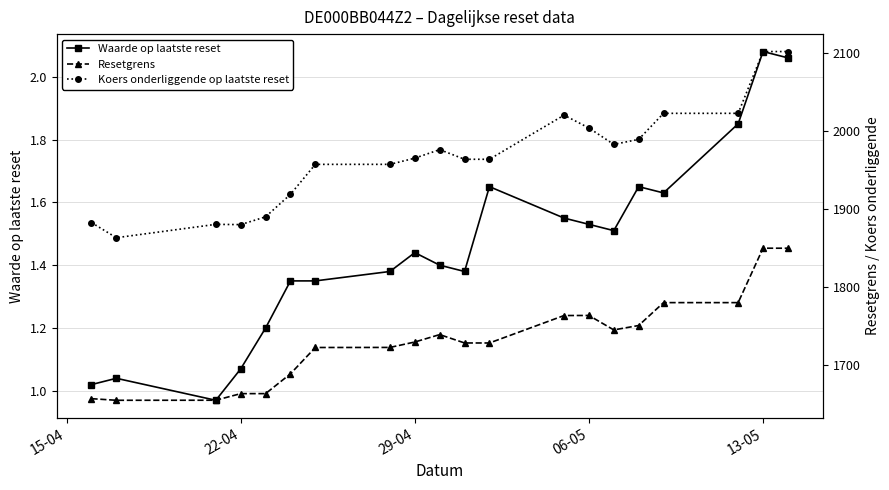

How many lines are shown in the chart?

3